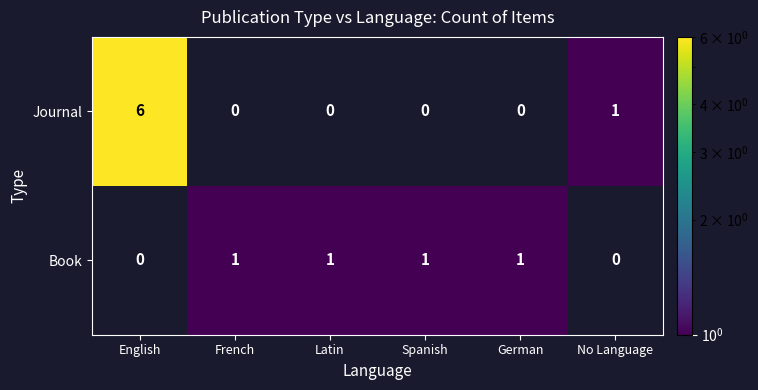

What is the difference between the maximum and second lowest values in the Journal series?

6